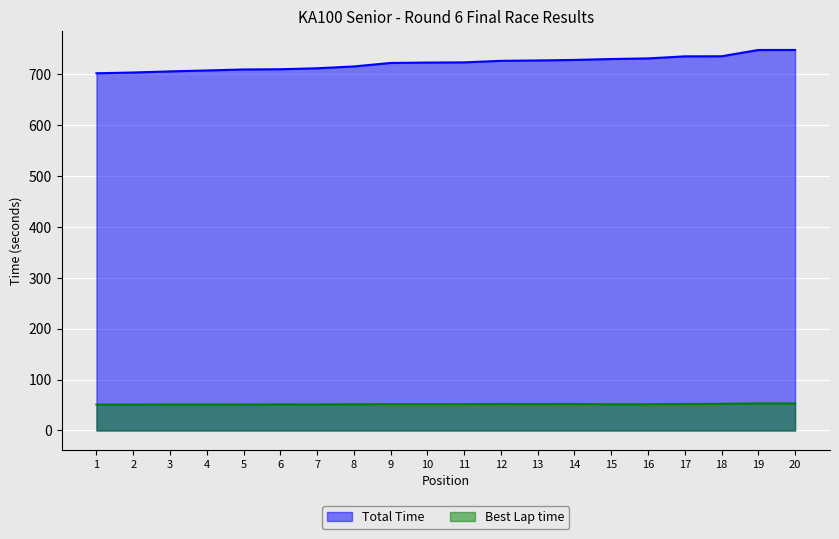

What are all the series names shown in the legend?

Total Time, Best Lap time